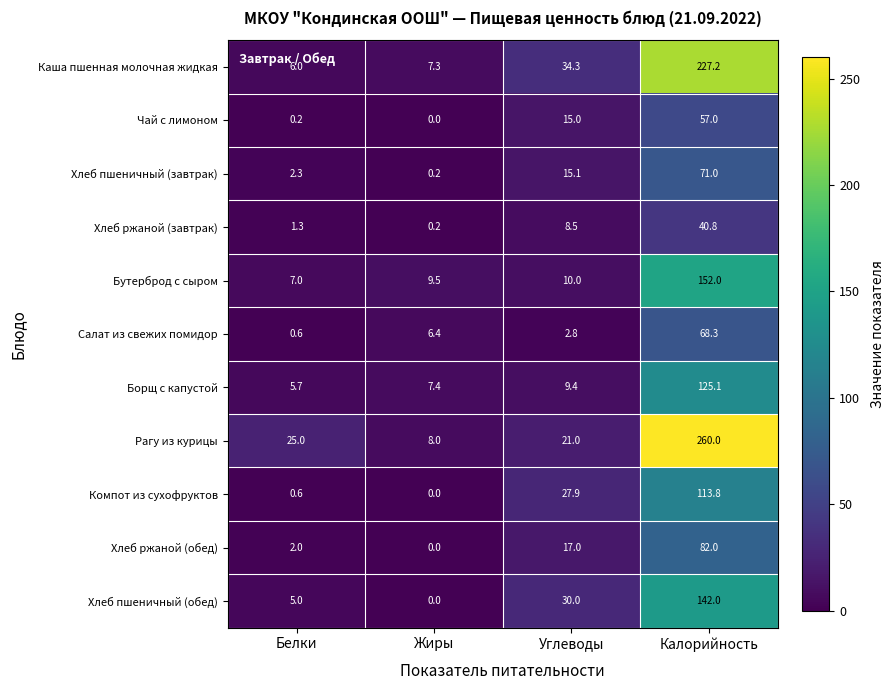

The Каша пшенная молочная жидкая series shows 227.2 at Калорийность. True or false?

True